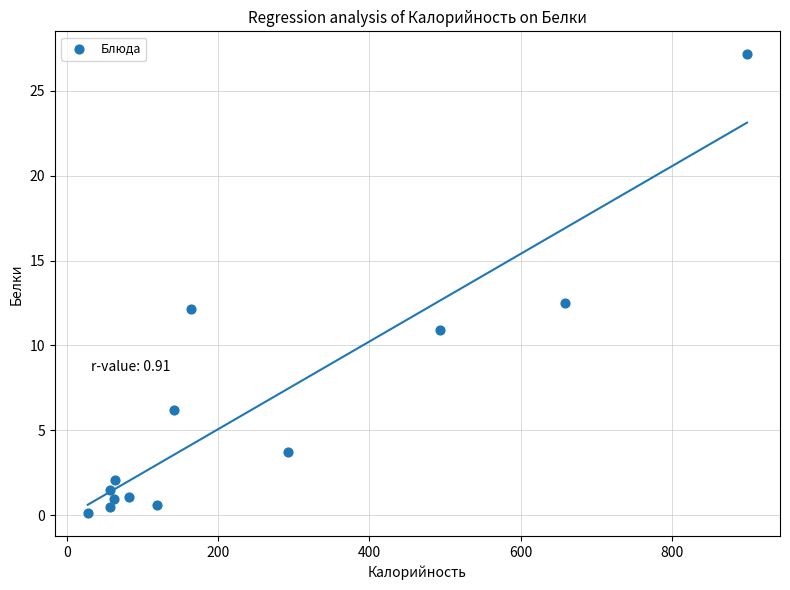

What is the range of Y values (max minus min)?

27.0